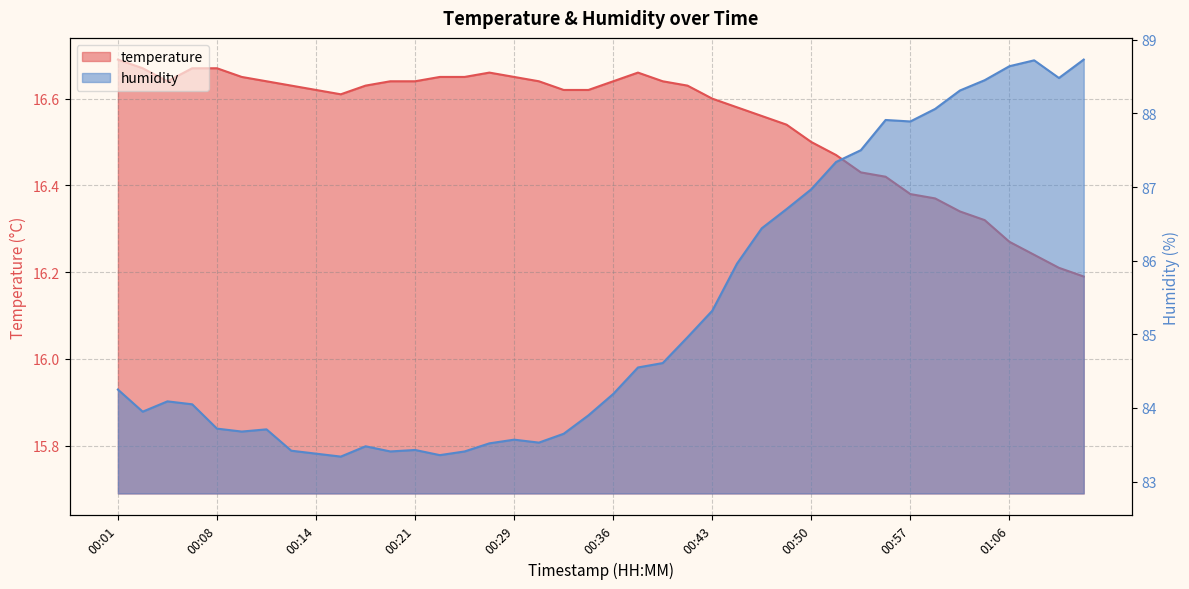

Reading left to right, list all the values displayed in this chart.

temperature: 16.7	16.7	16.6	16.7	16.7	16.6	16.6	16.6	16.6	16.6	16.6	16.6	16.6	16.6	16.6	16.7	16.6	16.6	16.6	16.6	16.6	16.7	16.6	16.6	16.6	16.6	16.6	16.5	16.5	16.5	16.4	16.4	16.4	16.4	16.3	16.3	16.3	16.2	16.2	16.2
humidity: 84.2	84.0	84.1	84.0	83.7	83.7	83.7	83.4	83.4	83.3	83.5	83.4	83.4	83.4	83.4	83.5	83.6	83.5	83.7	83.9	84.2	84.5	84.6	85.0	85.3	86.0	86.4	86.7	87.0	87.3	87.5	87.9	87.9	88.1	88.3	88.5	88.6	88.7	88.5	88.7